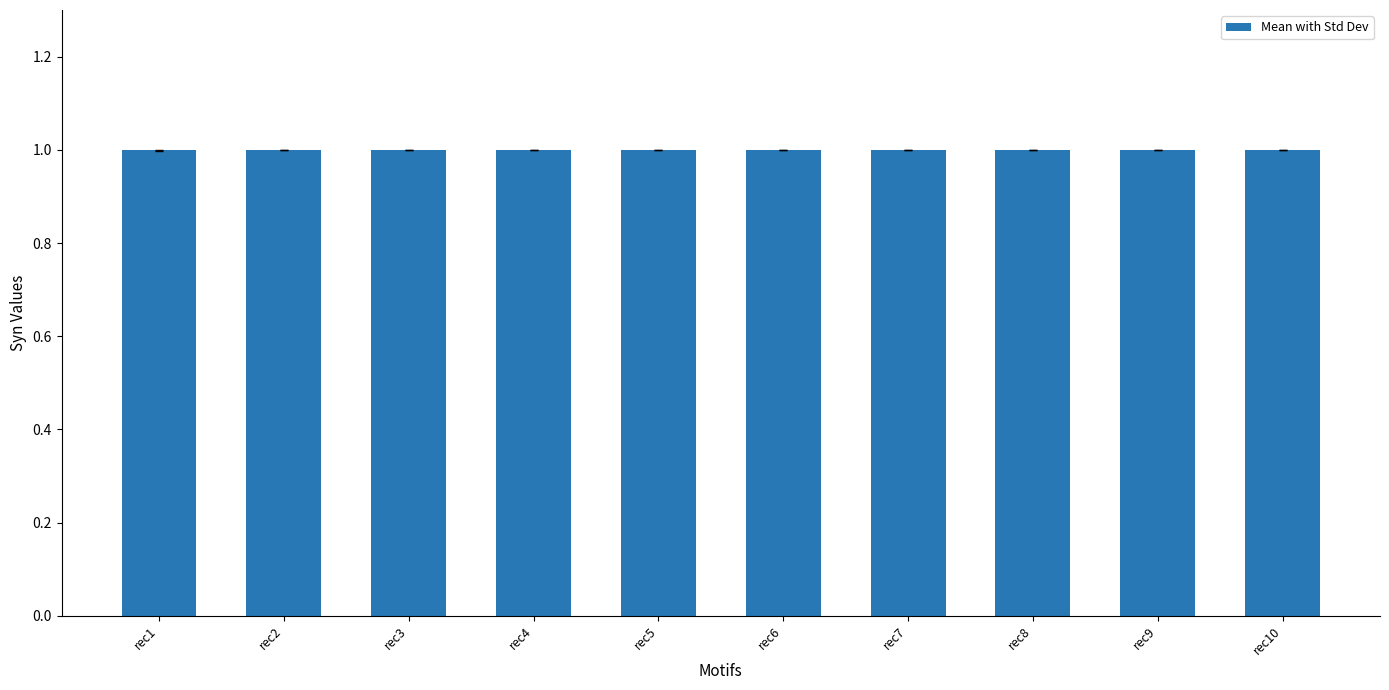

Does the chart contain any negative values?

No